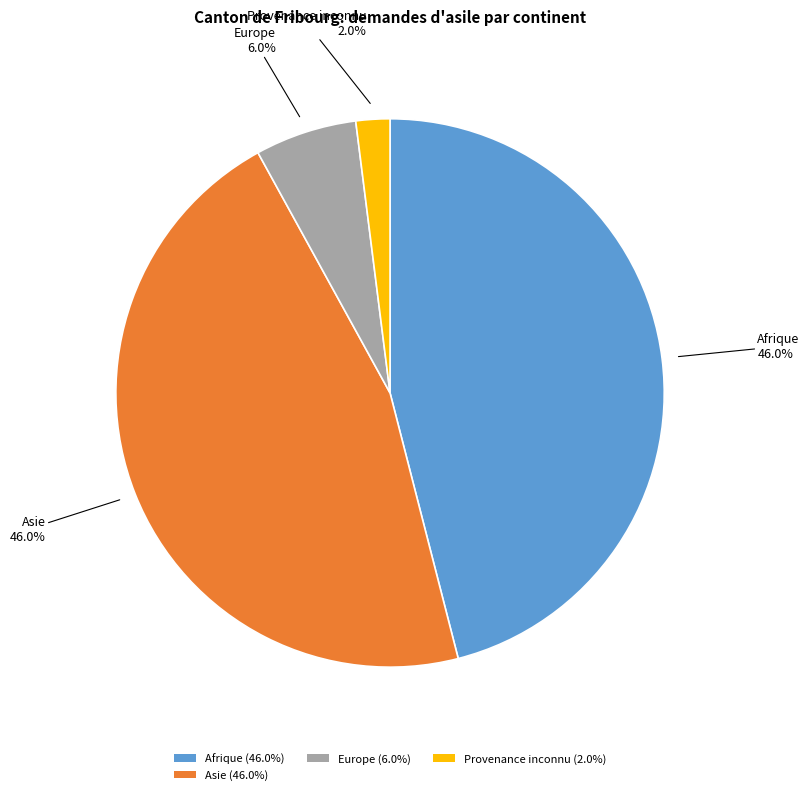

Does any single category account for the majority?

No